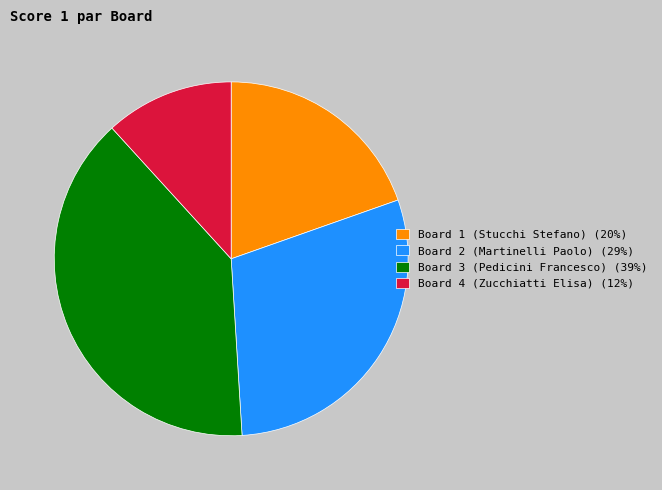

Combined, do Board 1 (Stucchi Stefano) (20%) and Board 2 (Martinelli Paolo) (29%) account for over 50%?

No